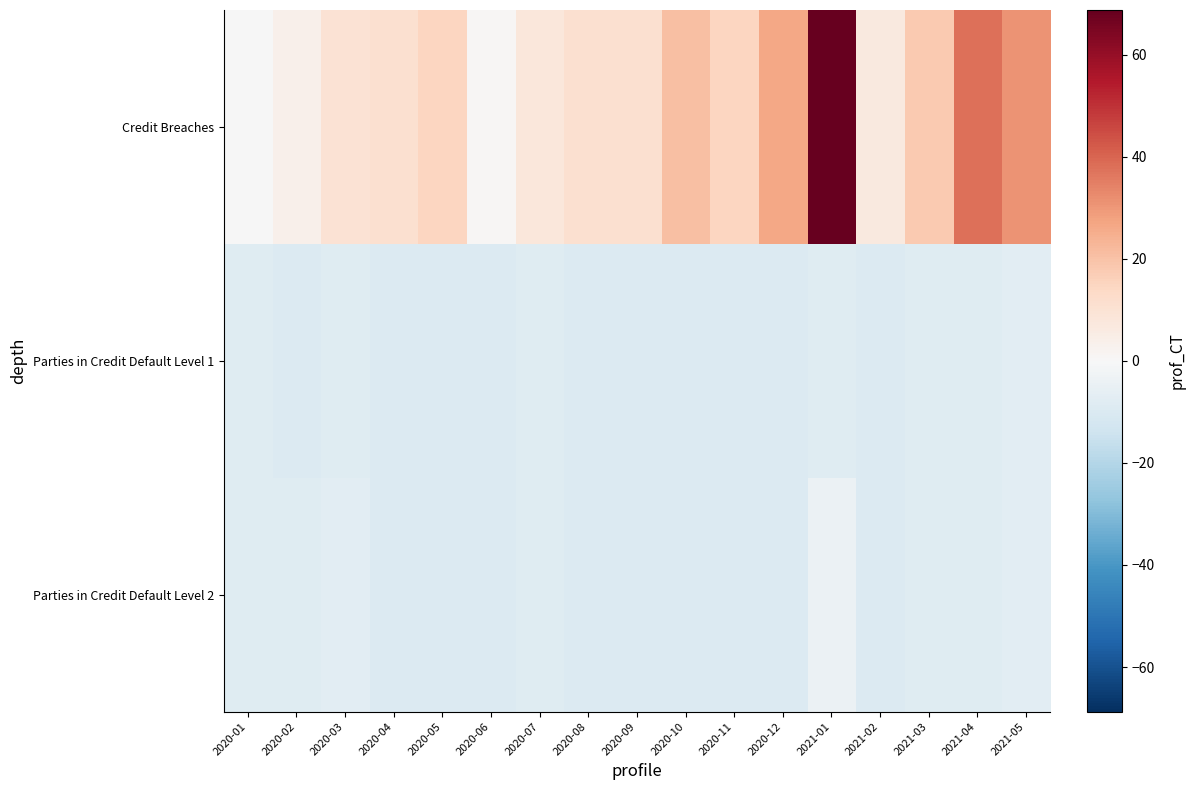

At 2020-04, list the series in order from largest to smallest.

Credit Breaches, Parties in Credit Default Level 1, Parties in Credit Default Level 2